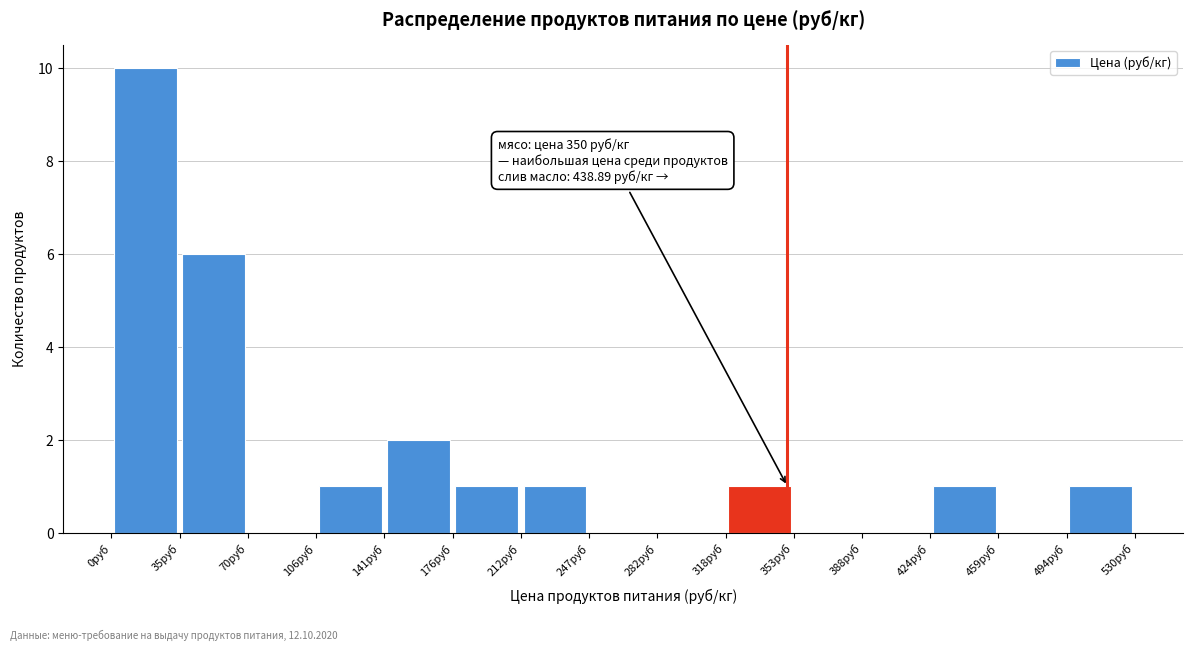

Over which range of the x-axis is the bar tallest?

0 to 35